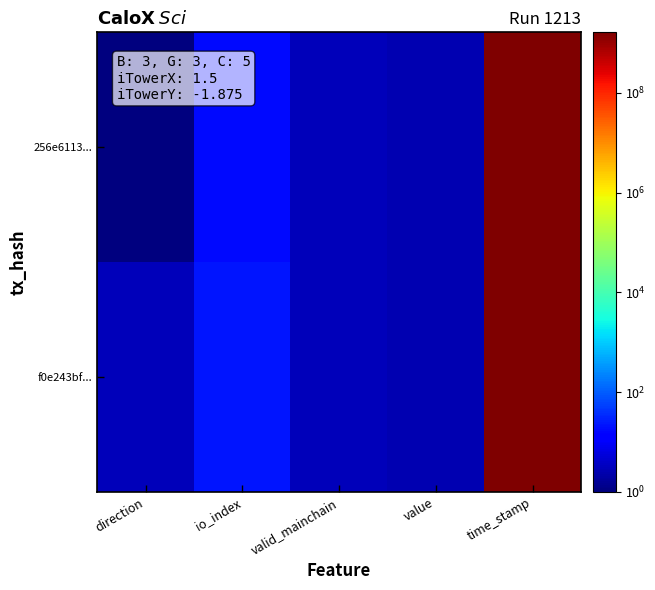

Between value and io_index, which is larger?

io_index